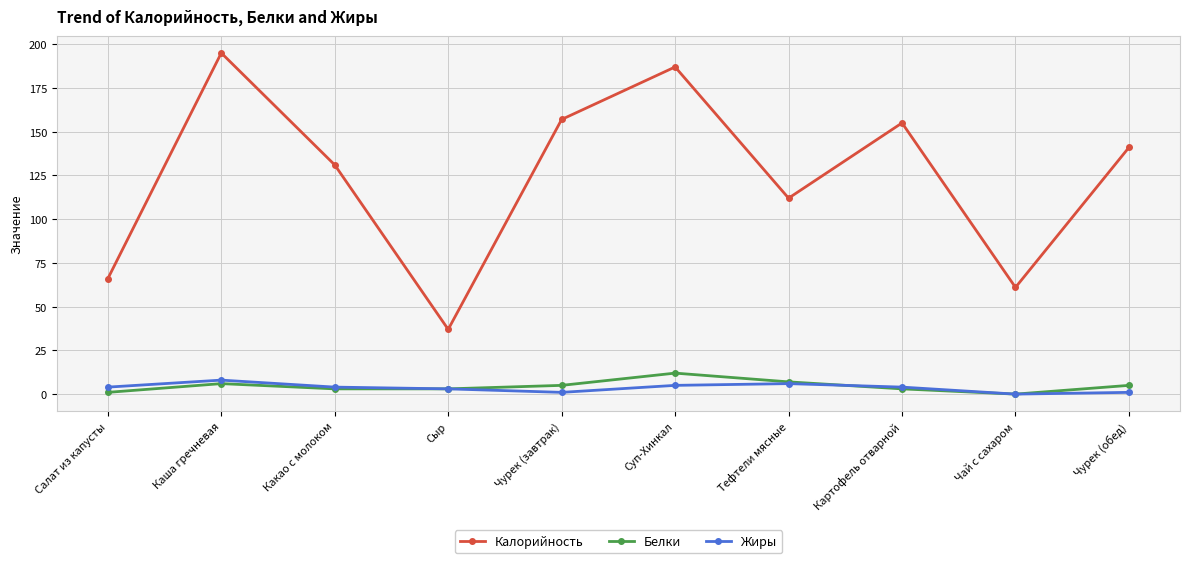

What is the difference between the Калорийность values at Суп-Хинкал and Чурек (завтрак)?

30